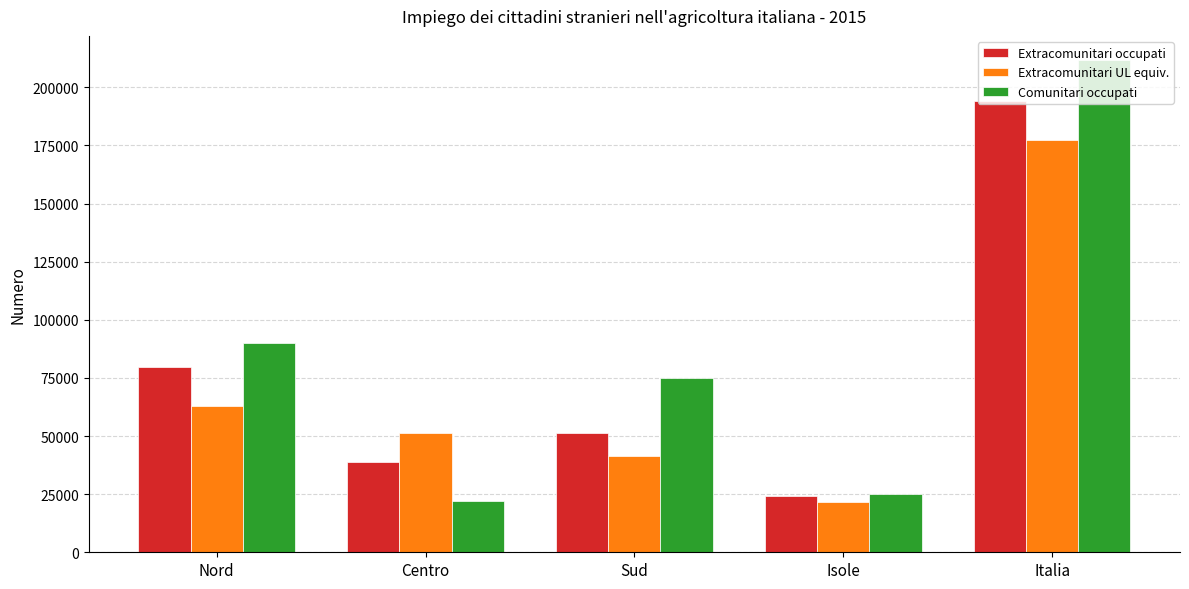

What is the smallest value displayed?

21628